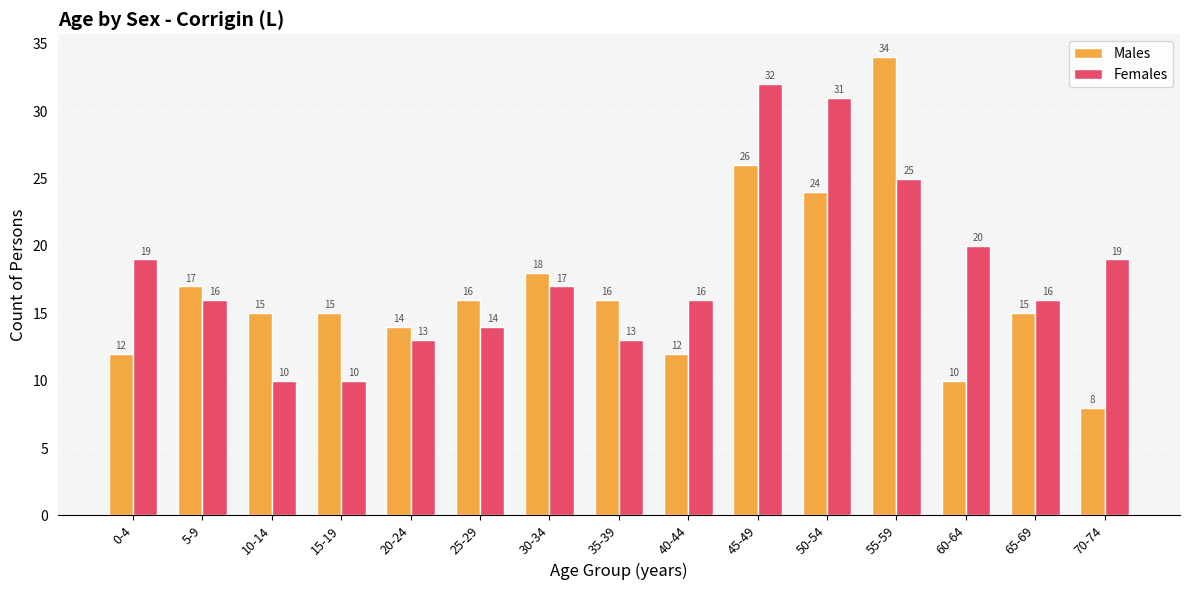

What is the highest value of the Females series?

32